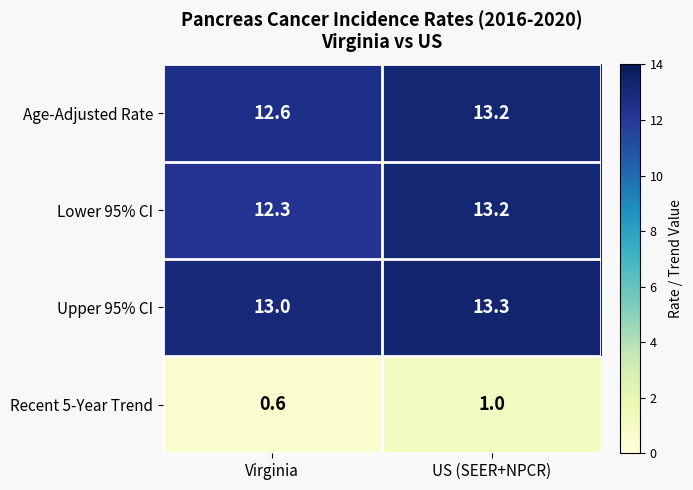

Reading right to left, what are all the values shown in this chart?

Age-Adjusted Rate: 13.2	12.6
Lower 95% CI: 13.2	12.3
Upper 95% CI: 13.3	13.0
Recent 5-Year Trend: 1.0	0.6